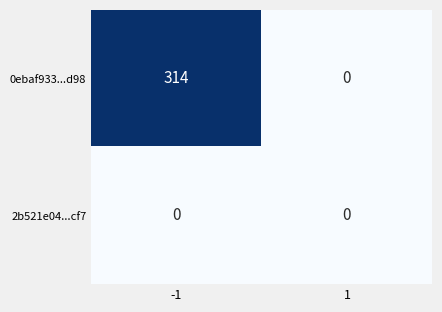

Which series has the widest spread of values?

0ebaf933...d98